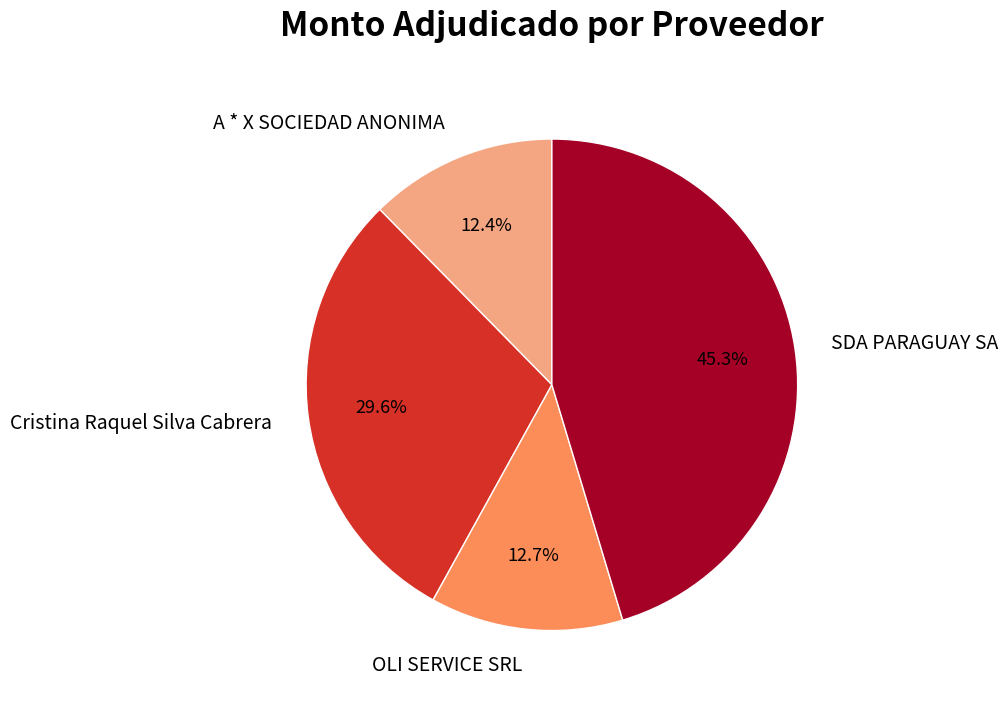

To the nearest percent, what percentage of the pie is A * X SOCIEDAD ANONIMA?

12%